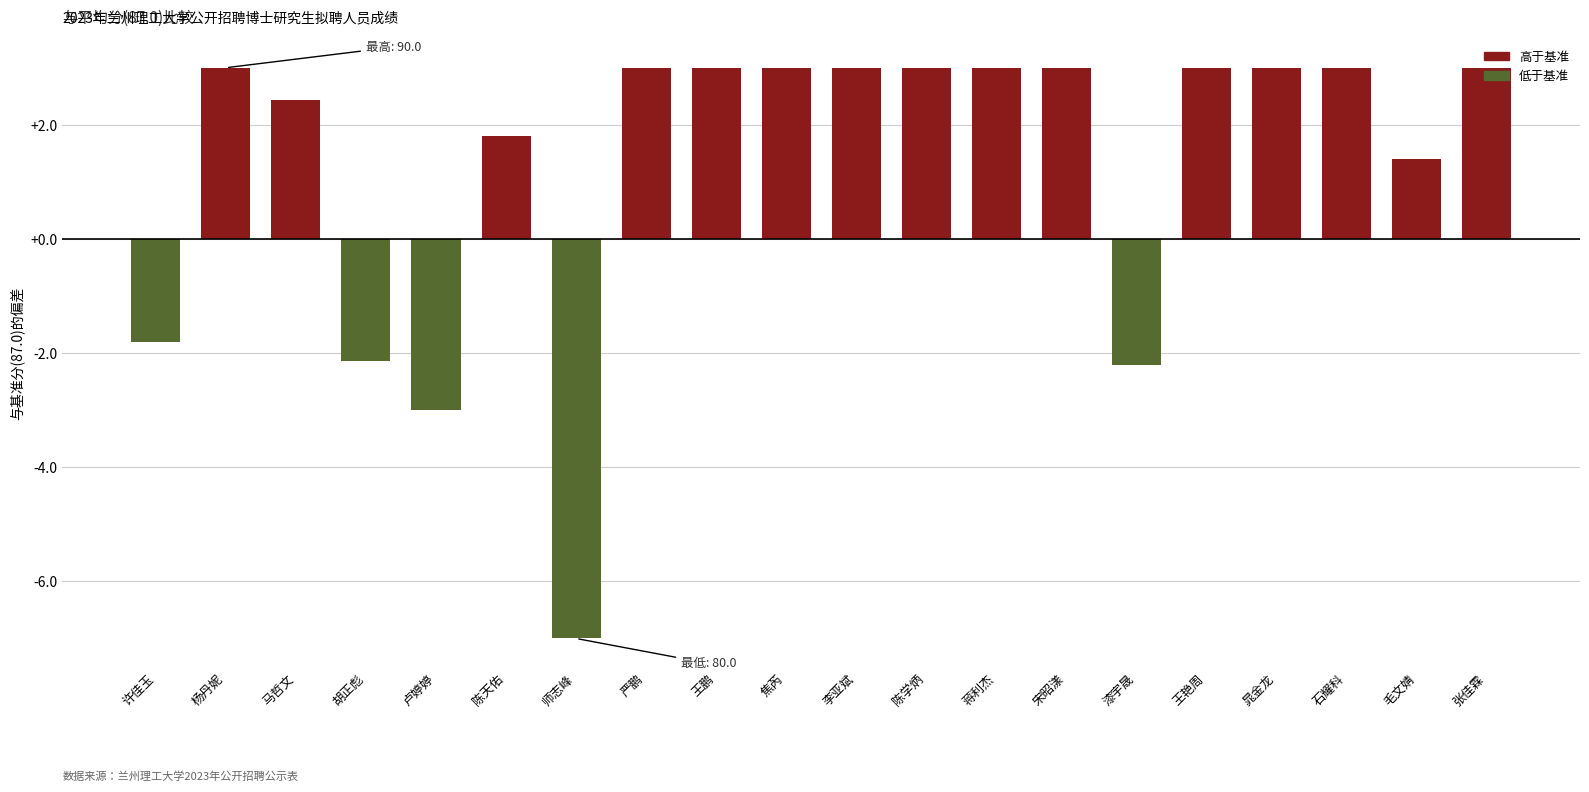

What is the minimum value shown in the chart?

-7.0